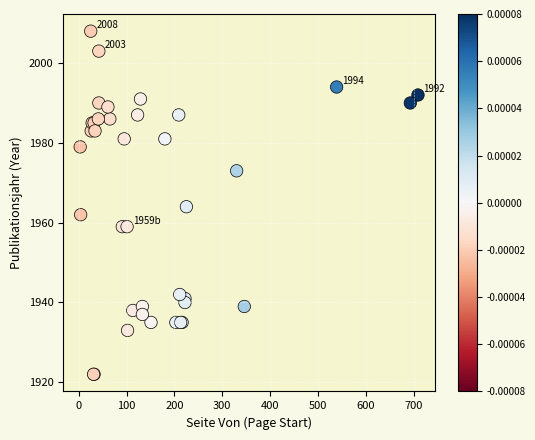

What Y value in the scatter plot is closest to 1965?

1964